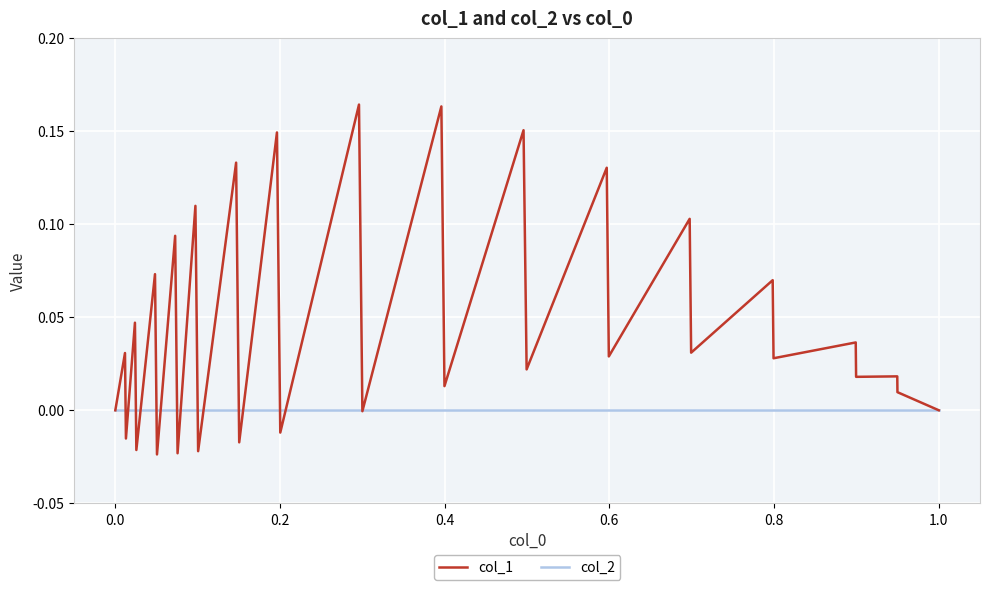

Which series has the largest total across all categories?

col_1